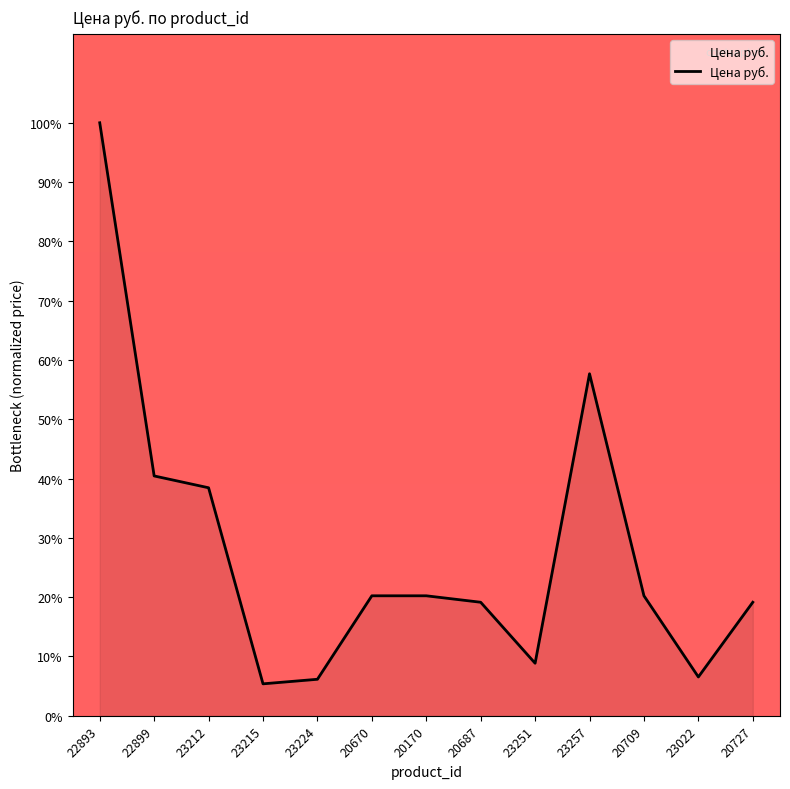

What position from the right is 23215?

10